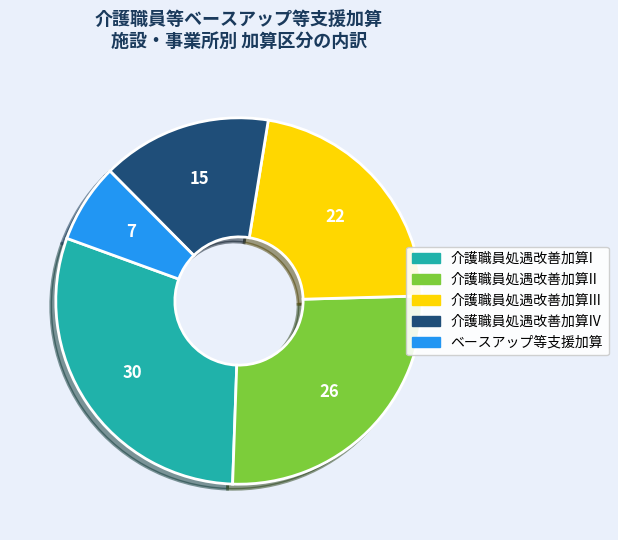

Is there a majority slice in this chart?

No